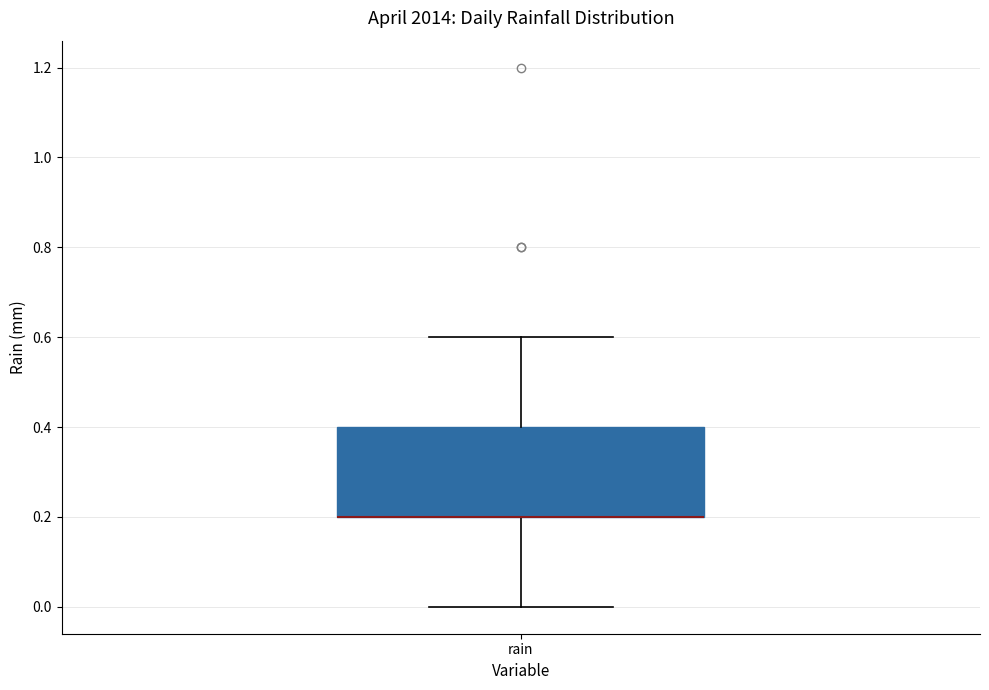

Where is the lower edge of the box for rain on the y-axis? The values are not printed on the chart, so give them approximately, as read against the axis.

0.2